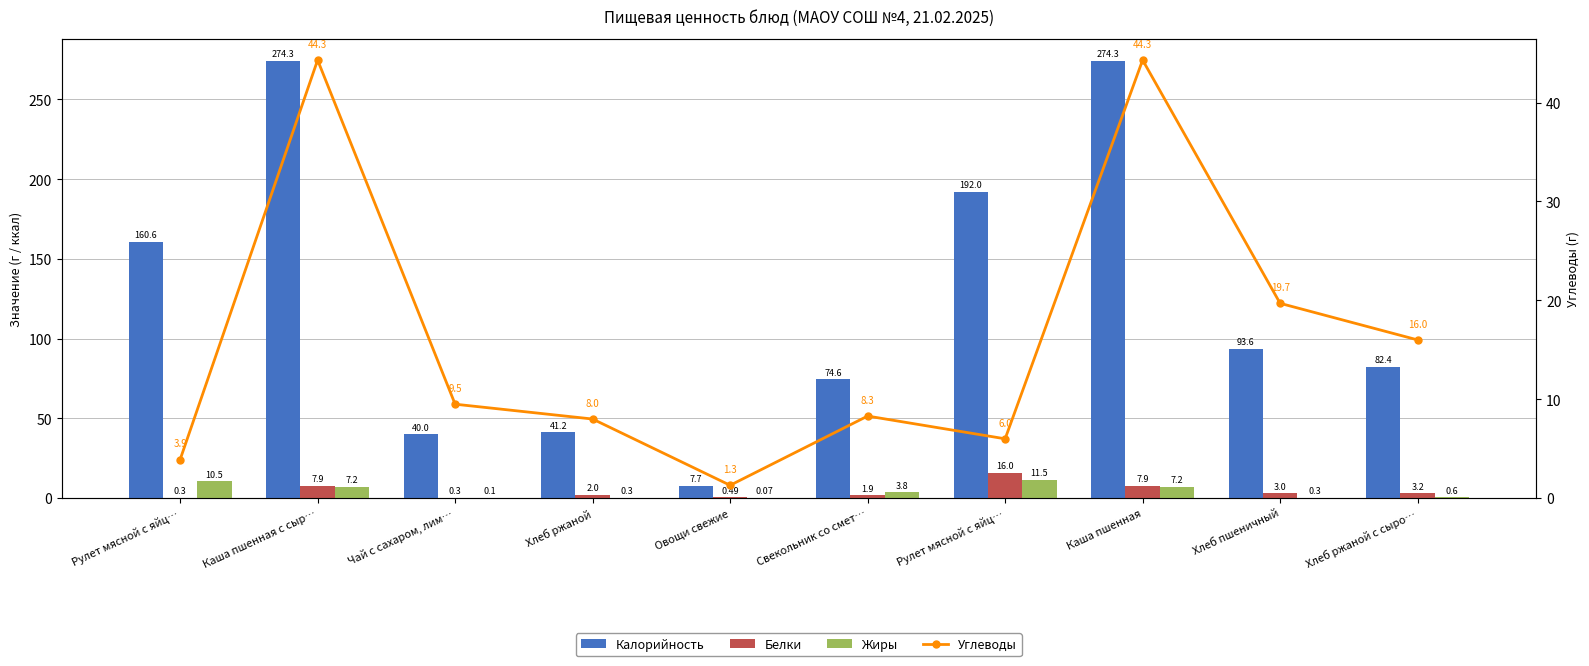

Which series has the widest spread of values?

Калорийность